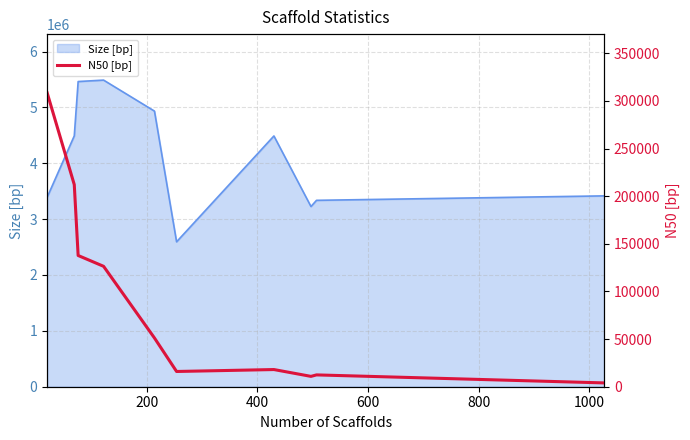

Reading left to right, transcribe all the data shown in this chart.

308406	212125	137738	126379	51157	15999	18027	10863	12411	3999